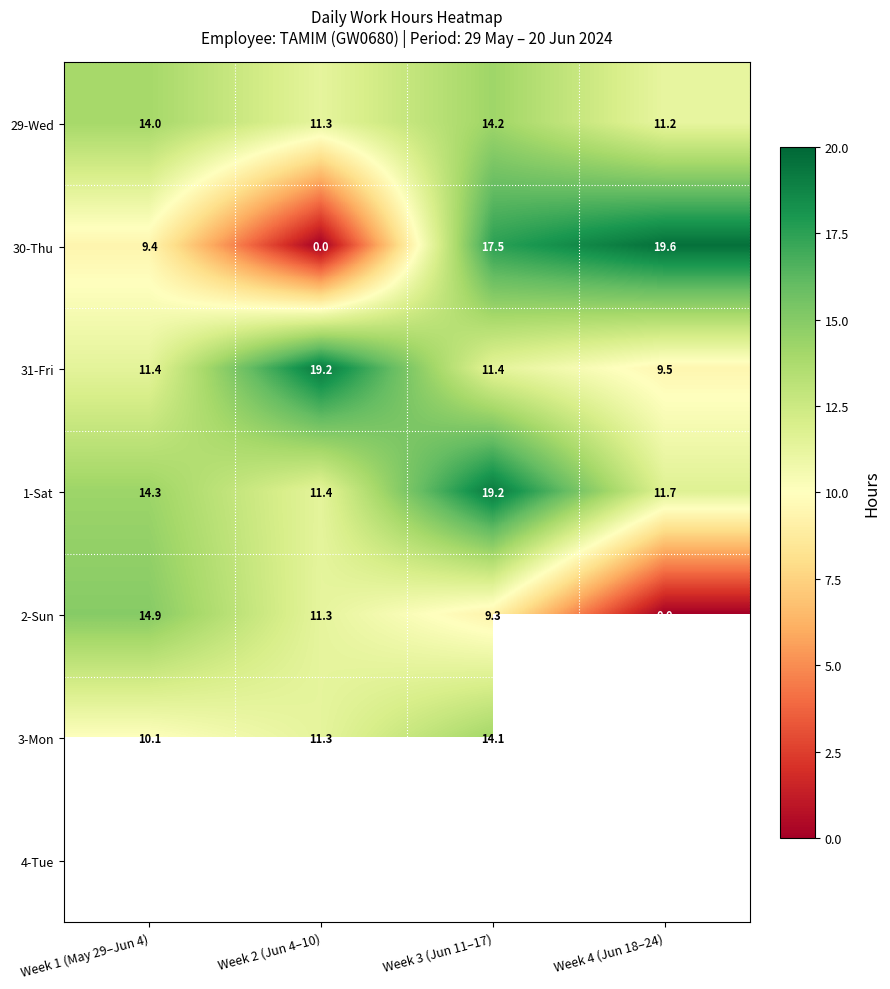

Is the value of 31-Fri at Week 4 (Jun 18–24) greater than the value of 29-Wed at Week 2 (Jun 4–10)?

No